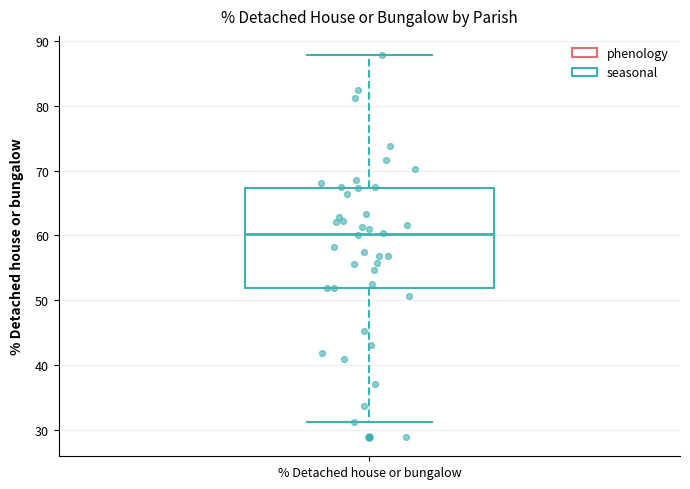

Read this box plot against the y-axis: the position of the median line, the range covered by the box, and the ends of both whiskers. The values are not printed on the chart, so give them approximately, as read against the axis.

median 60, box 52 to 67, whiskers 31 to 88